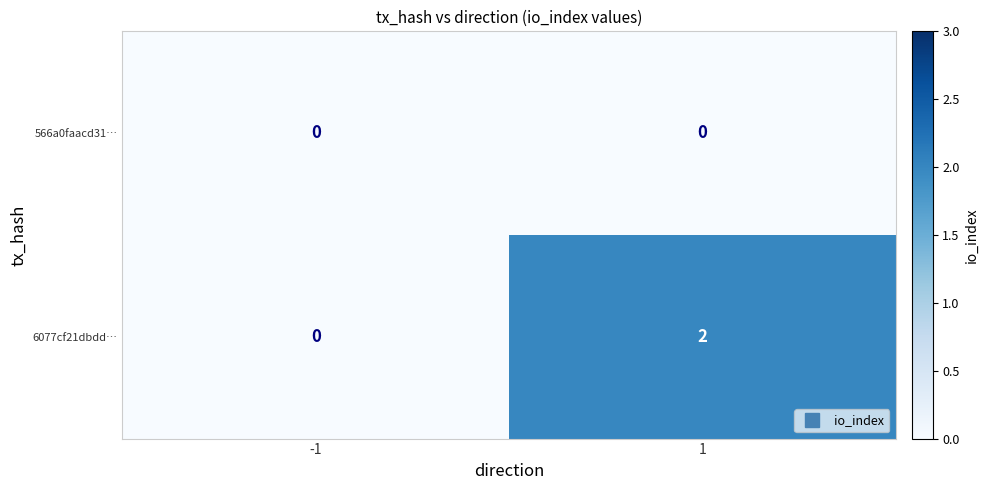

Which series changed the most between -1 and 1?

6077cf21dbdd…